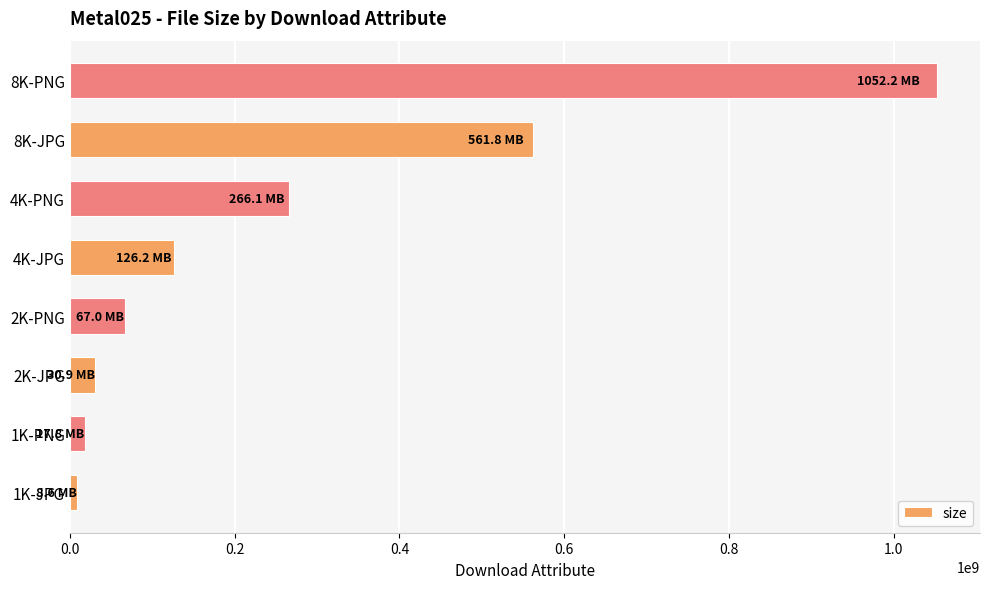

Which category has the highest value across all series?

8K-PNG